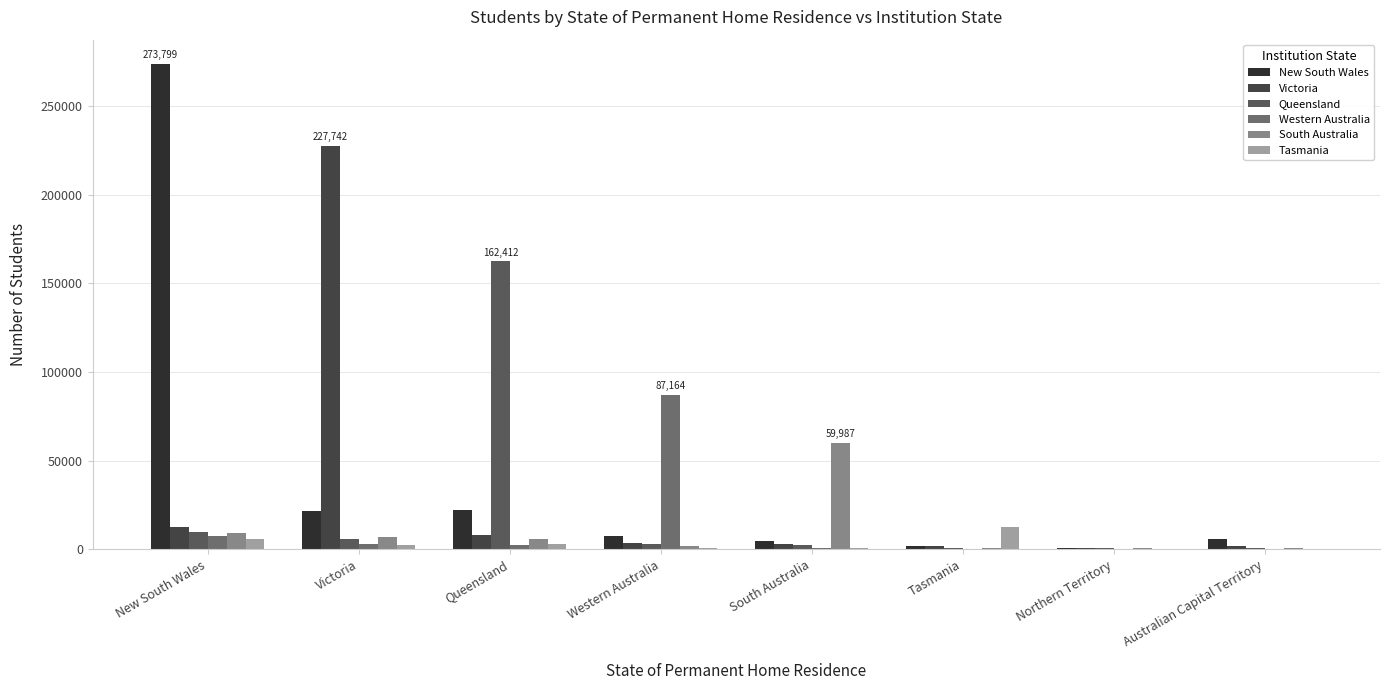

At which label does Victoria first exceed 3766?

New South Wales